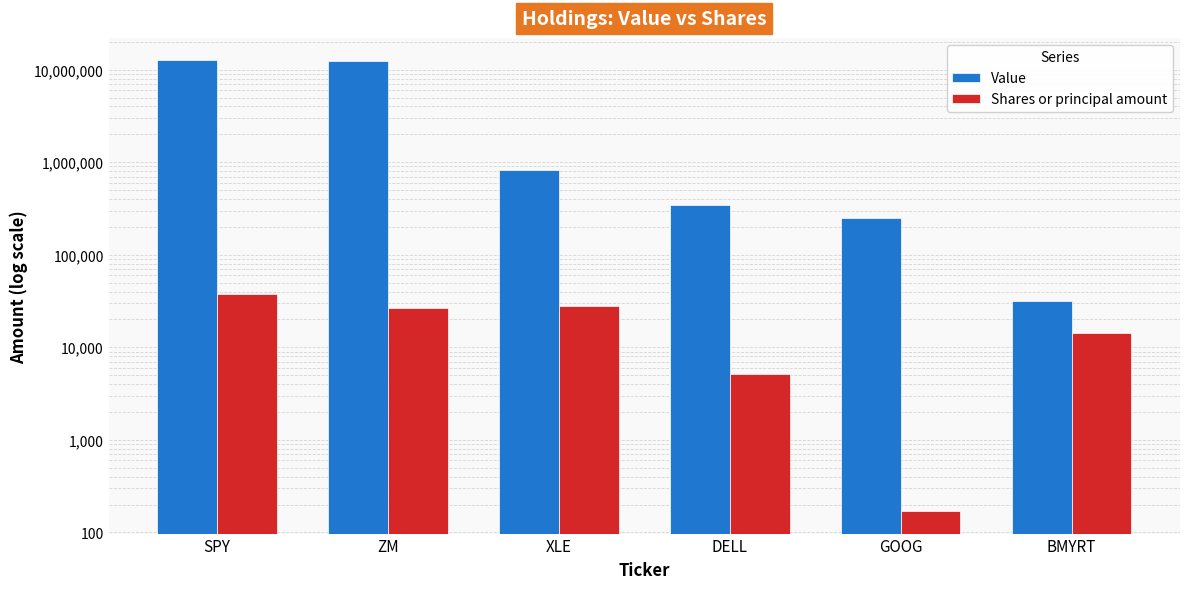

The Shares or principal amount series shows 14153 at BMYRT. True or false?

True